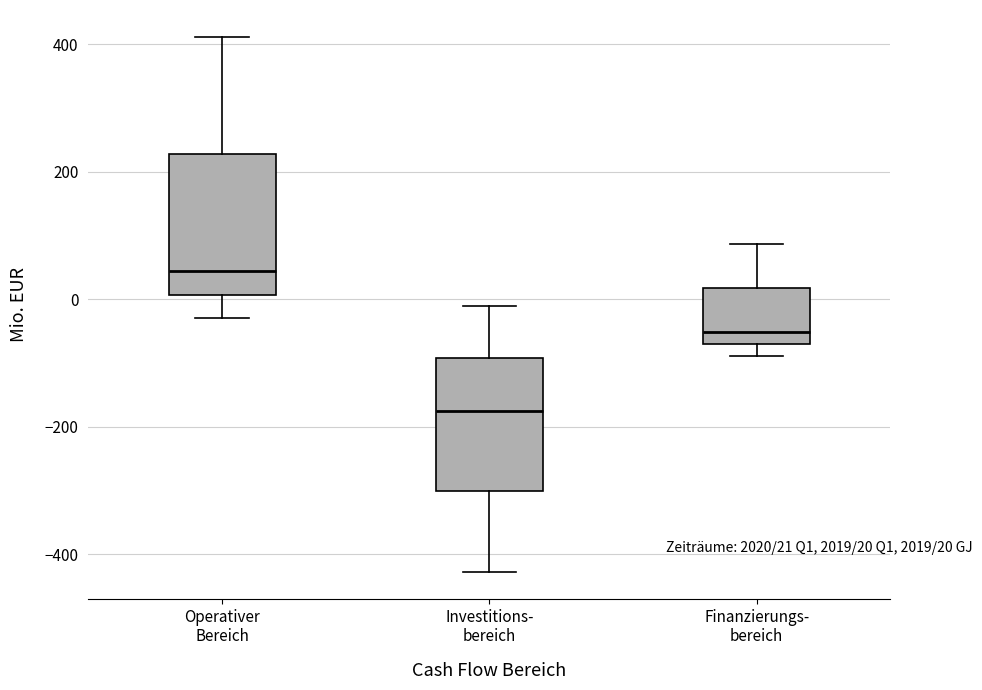

Which box's median line is the highest?

Operativer Bereich